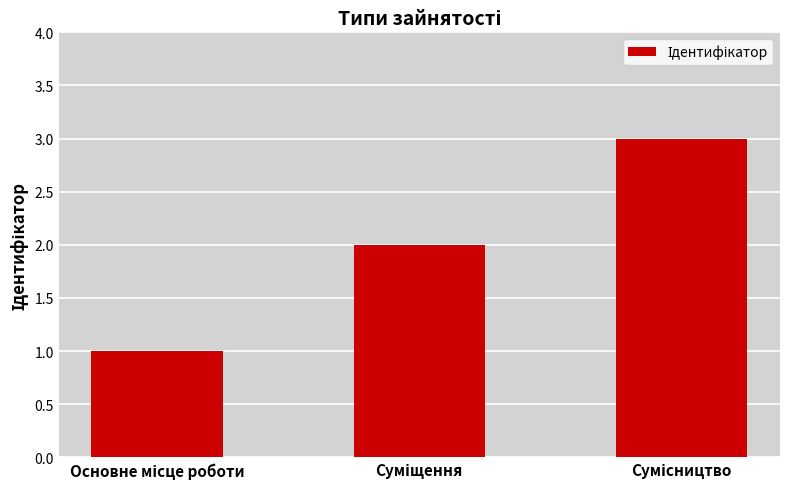

How many bars are there in total?

3